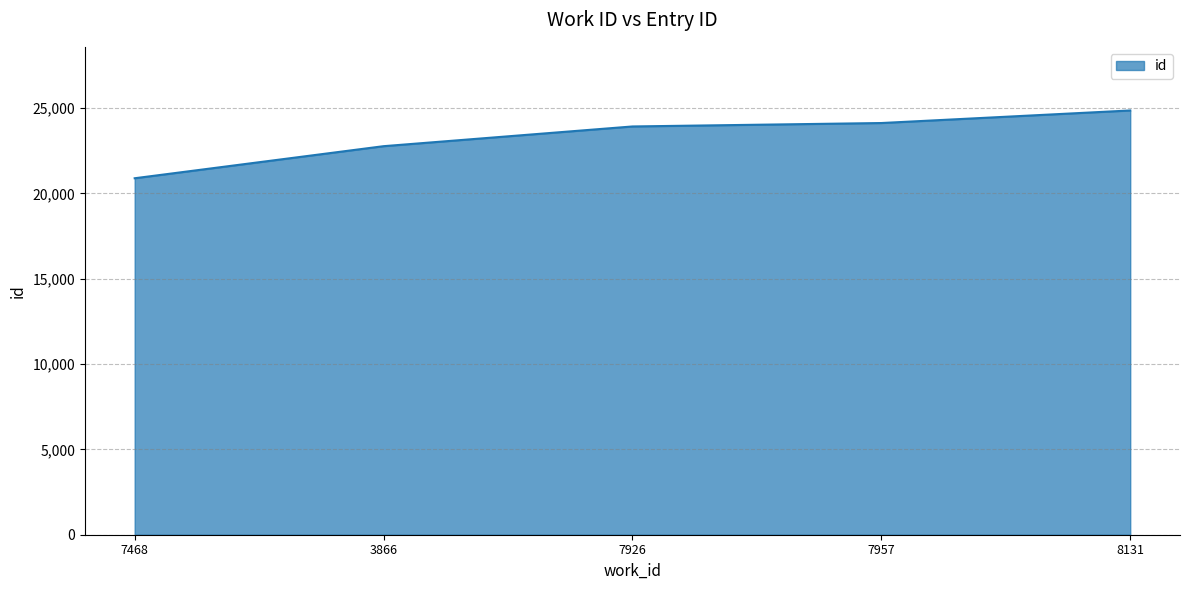

At which category does the chart reach its minimum across all series?

7468